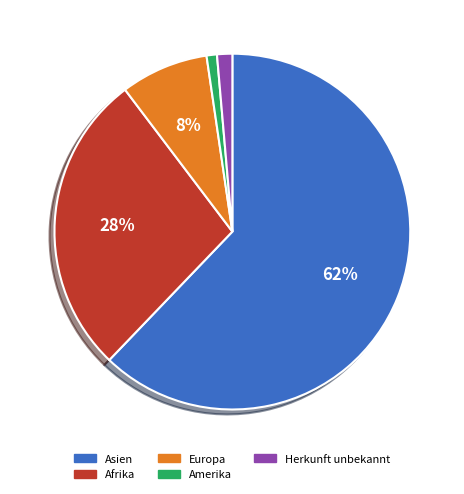

Is it true that Herkunft unbekannt is 11% of the pie?

False